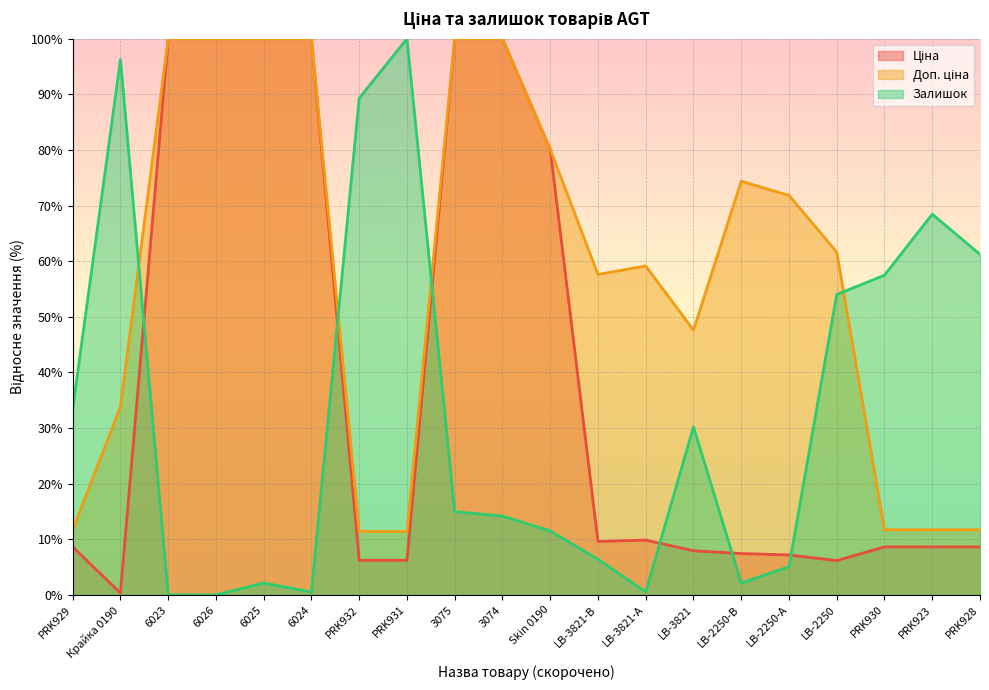

What is the total value across all series at 6026?

200.0